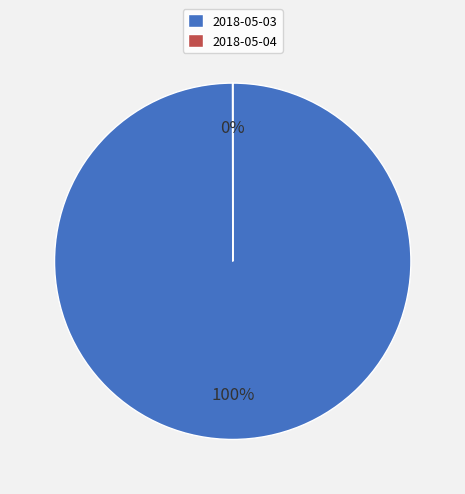

What is the largest slice in the pie chart?

2018-05-03